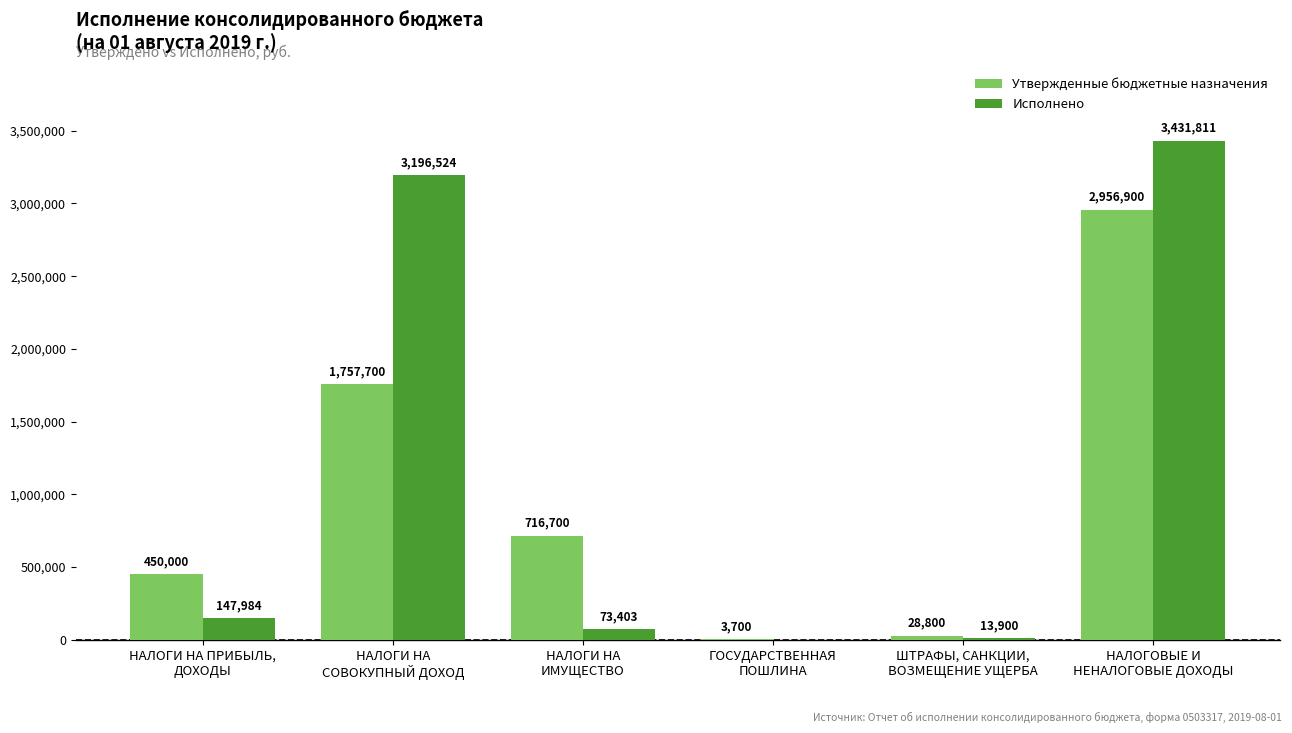

Which series changed the most between ШТРАФЫ, САНКЦИИ,
ВОЗМЕЩЕНИЕ УЩЕРБА and НАЛОГОВЫЕ И
НЕНАЛОГОВЫЕ ДОХОДЫ?

Исполнено